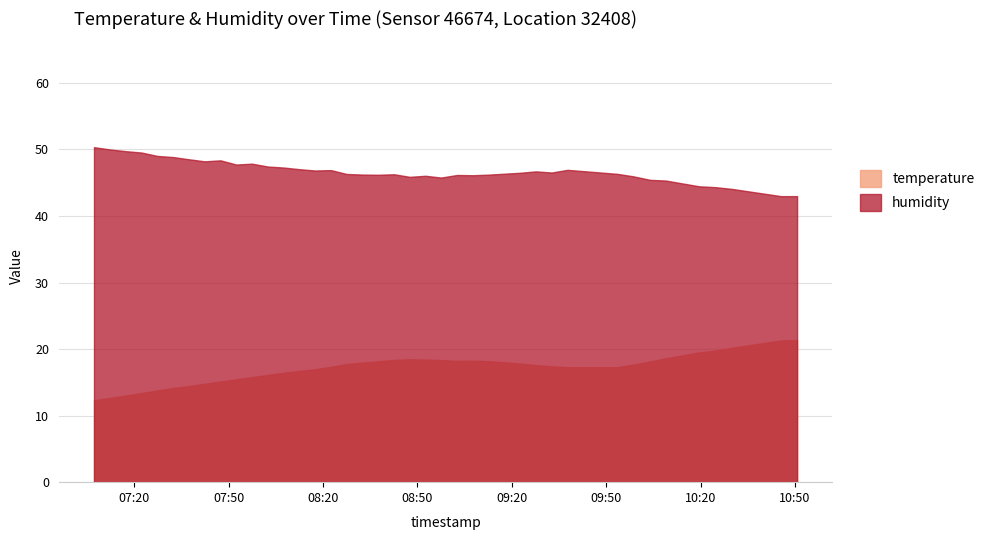

Which series has the widest spread of values?

temperature